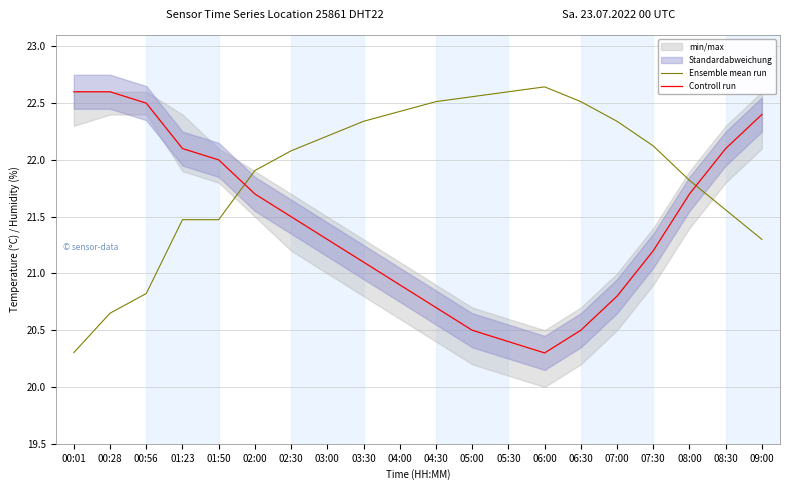

How many data points in Ensemble mean run are less than 22?

9